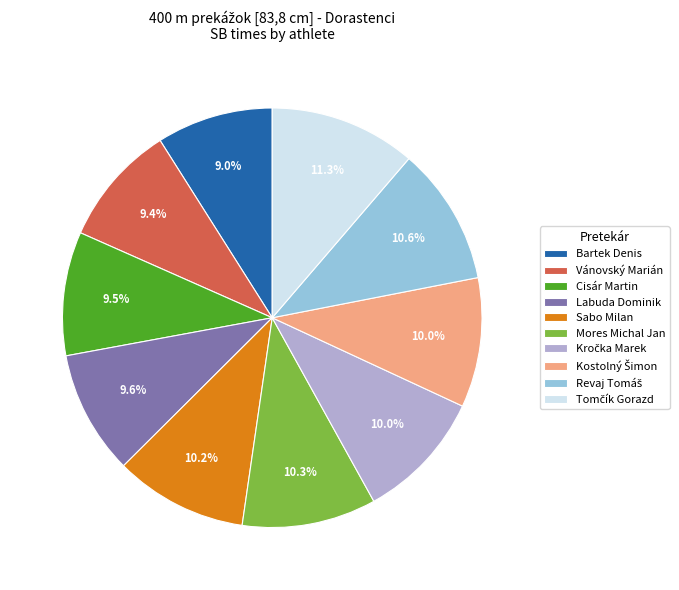

Count the number of slices in the pie.

10